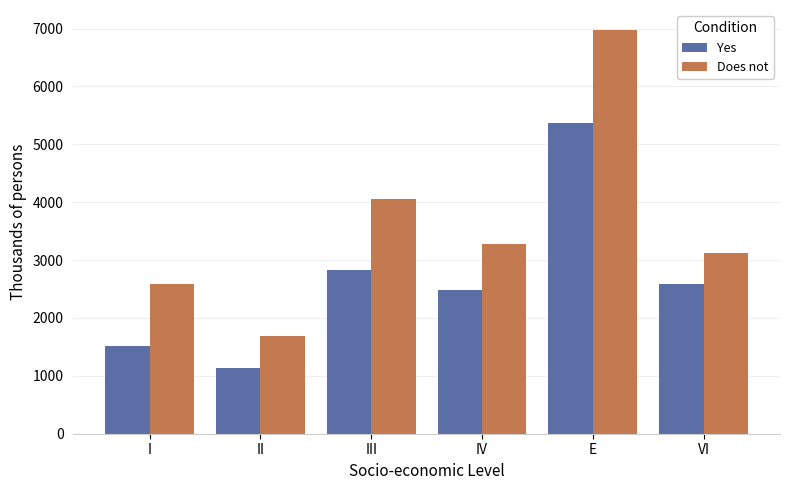

What is the spread (max minus min) of values at VI?

545.3